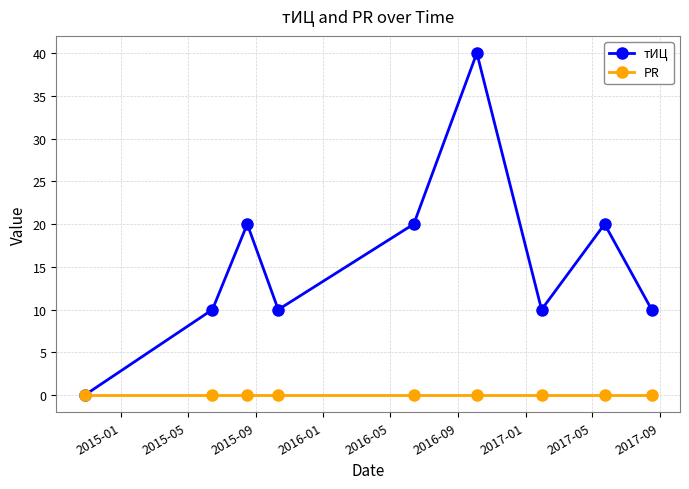

List the series in order of their overall mean, highest first.

тИЦ, PR